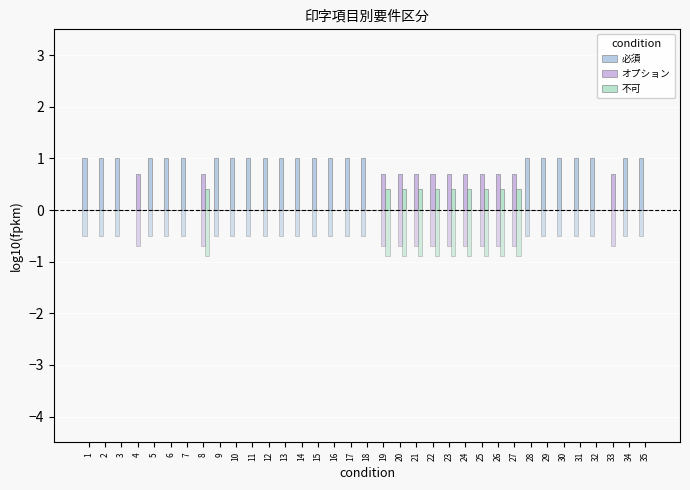

At how many categories does at least one series exceed 0?

35